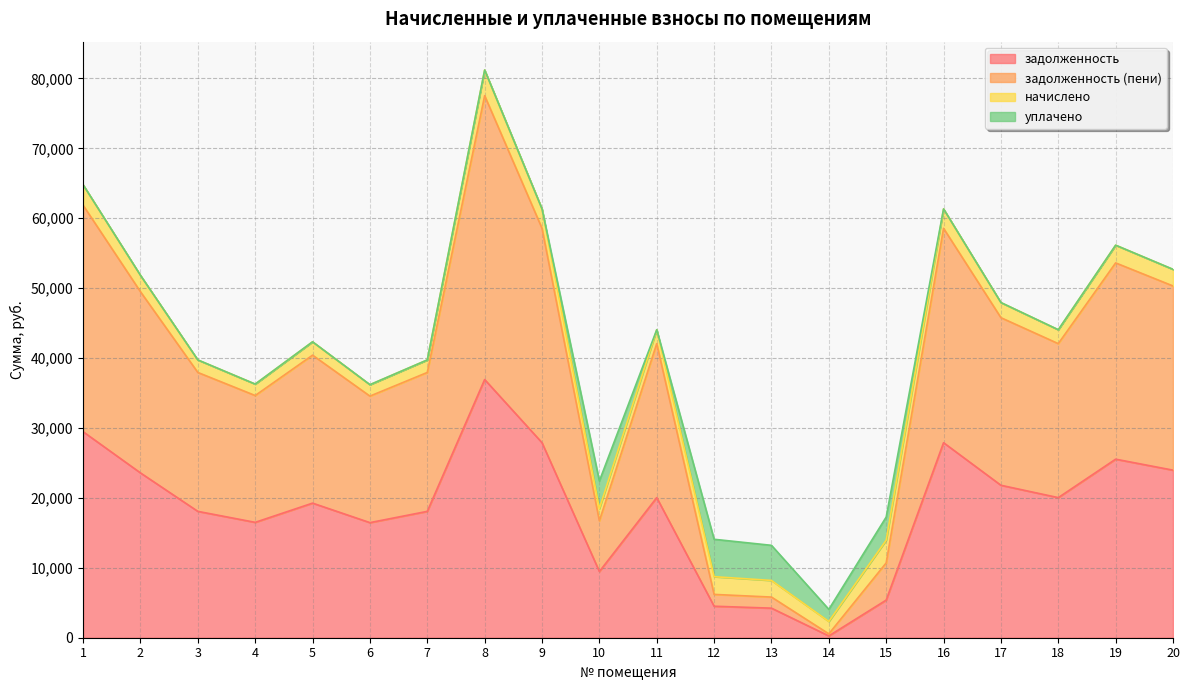

What is the value of the задолженность (пени) point at the 12th from the left?

6194.8